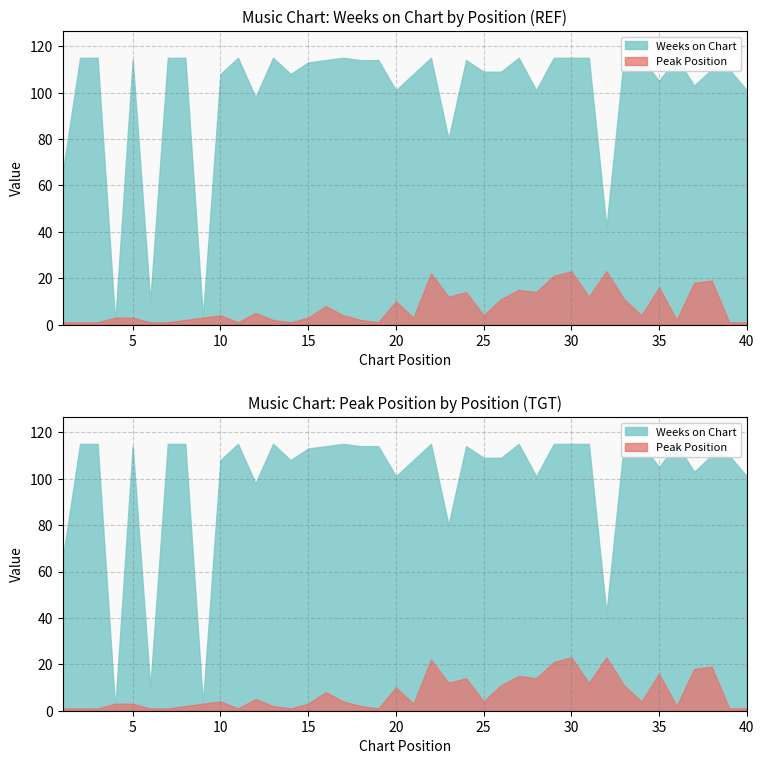

Which series has the widest spread of values?

Weeks on Chart